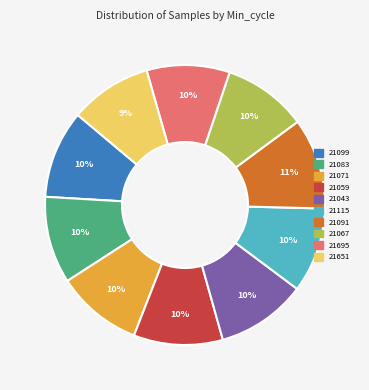

To the nearest percent, what portion does 21083 represent?

10%